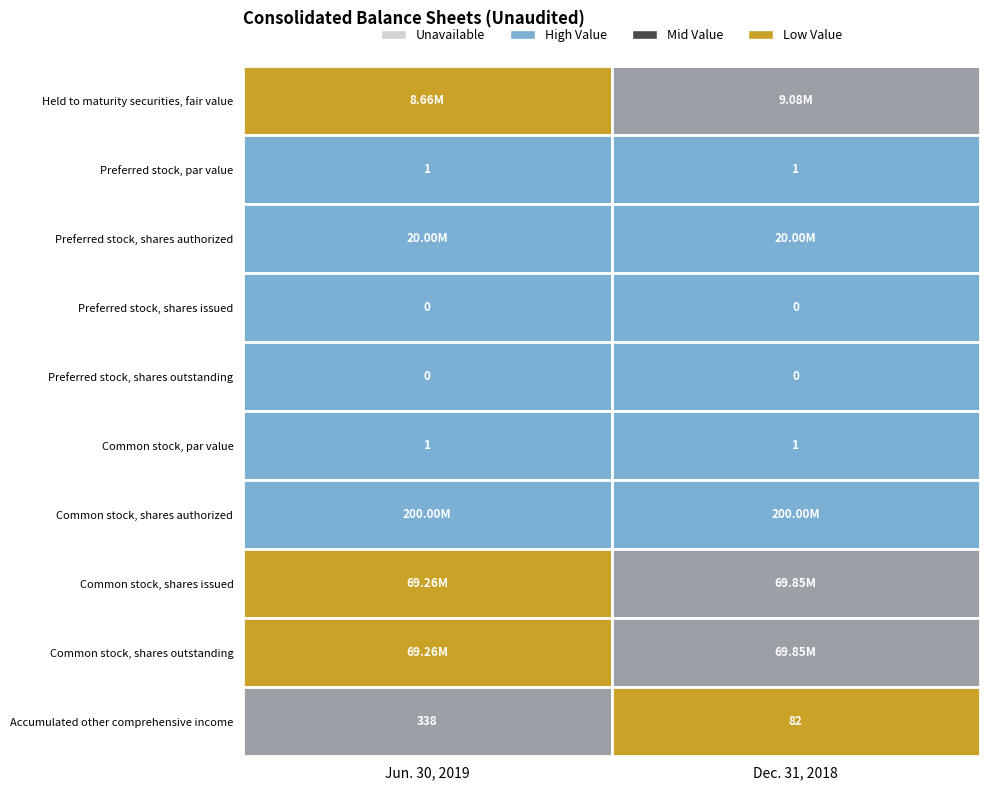

What is the sum of the Common stock, par value values at 1 and 0?

2